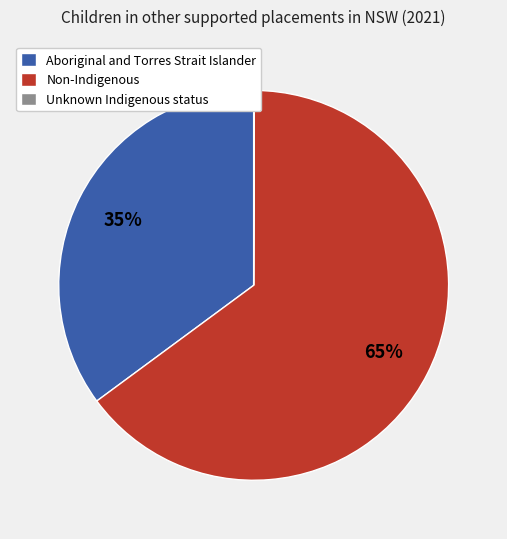

Is the sum of Aboriginal and Torres Strait Islander and Non-Indigenous greater than half?

Yes